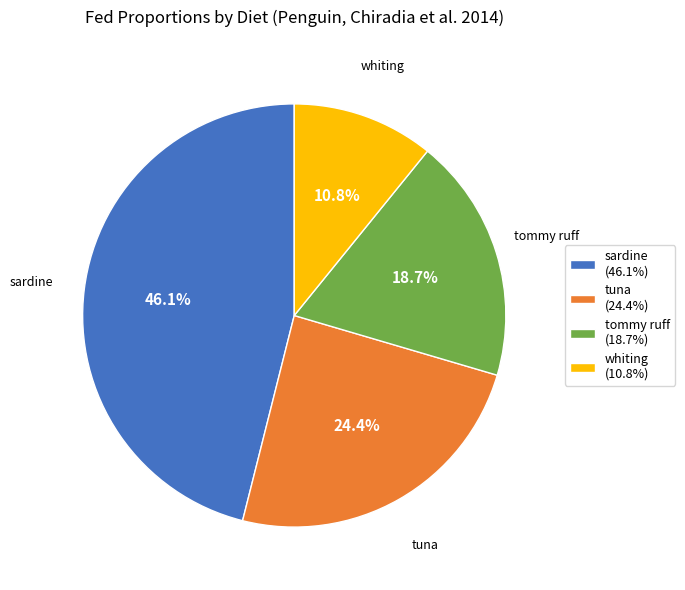

Count the number of slices in the pie.

4